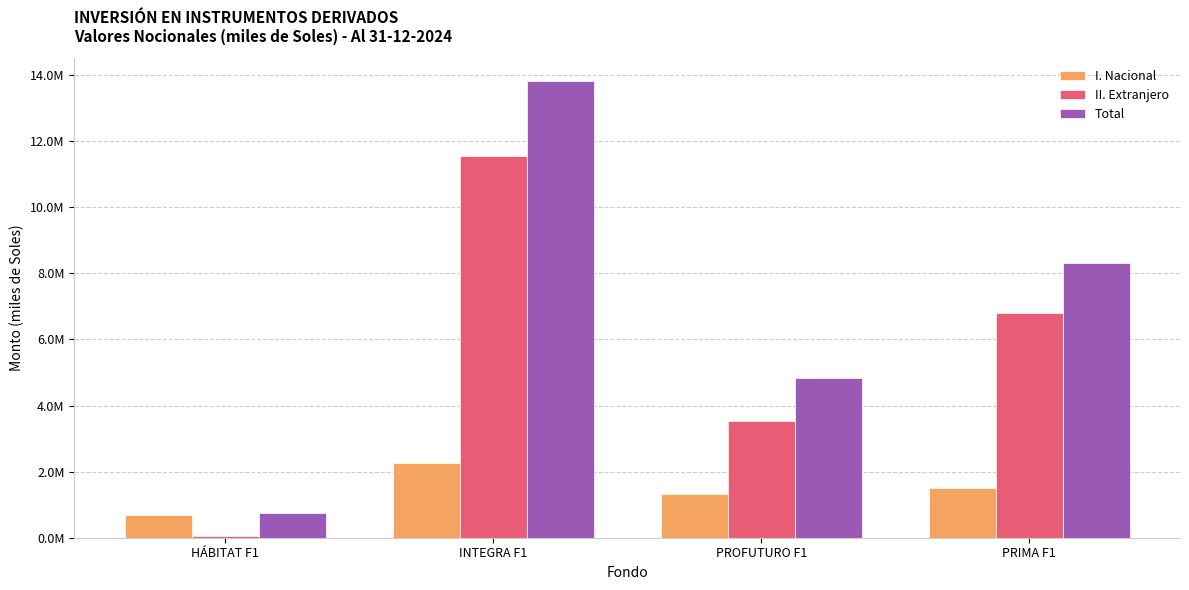

Which series has the largest total across all categories?

Total